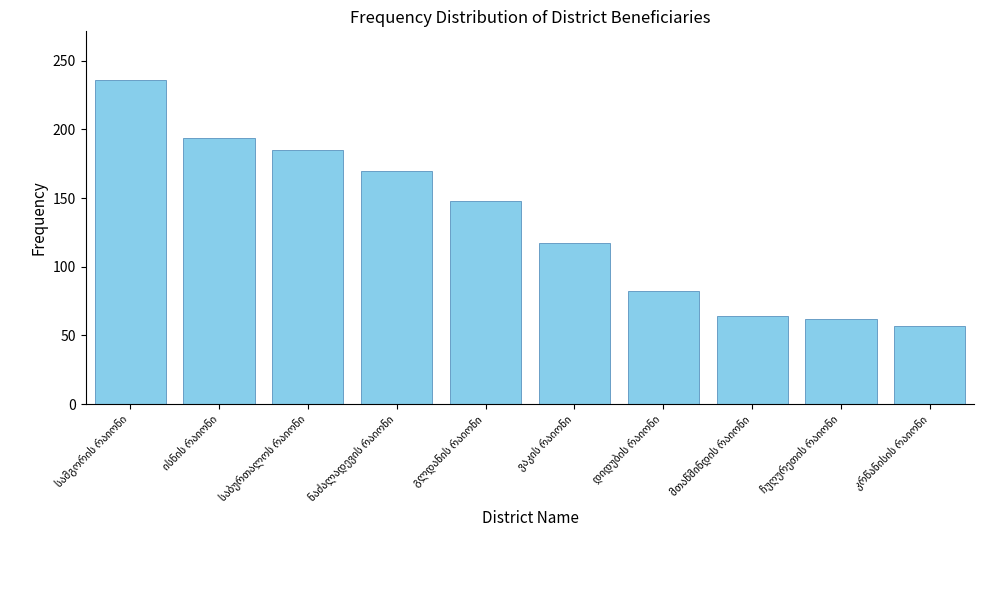

What is the minimum value shown in the chart?

57